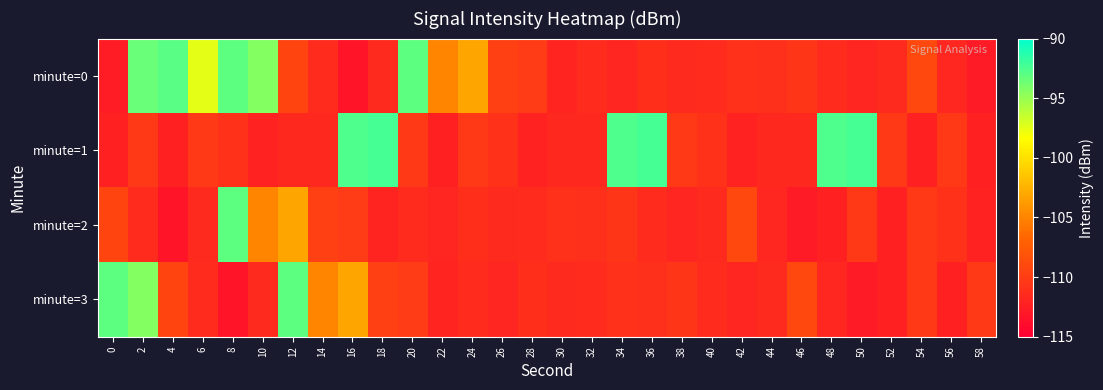

Which has a higher value, 46 or 56?

46